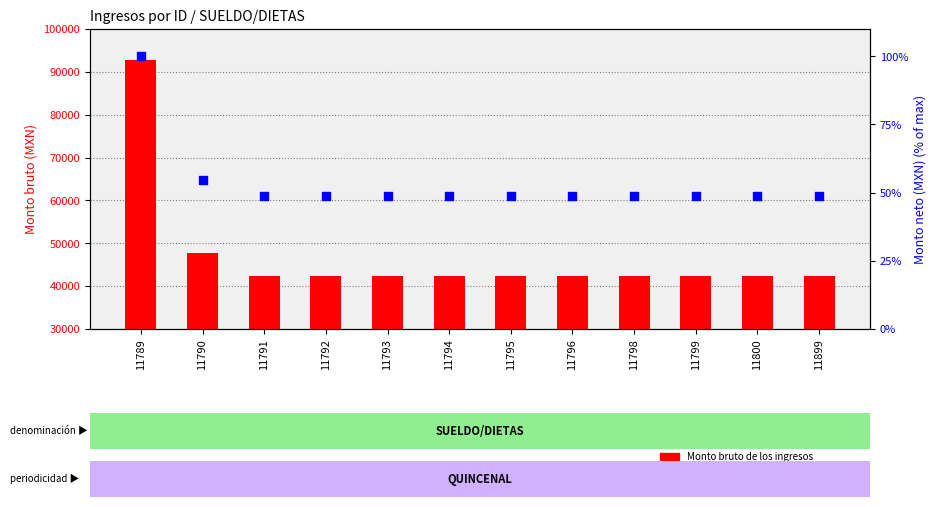

At which category is the sum across all series the highest?

11789